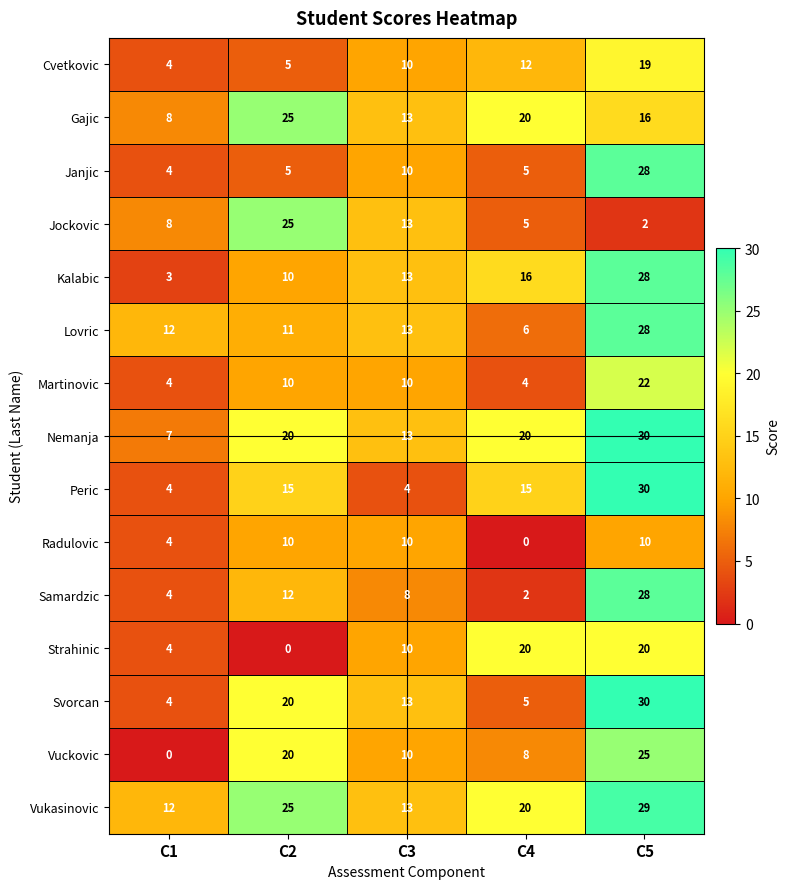

How many data points in Lovric are less than 12?

2